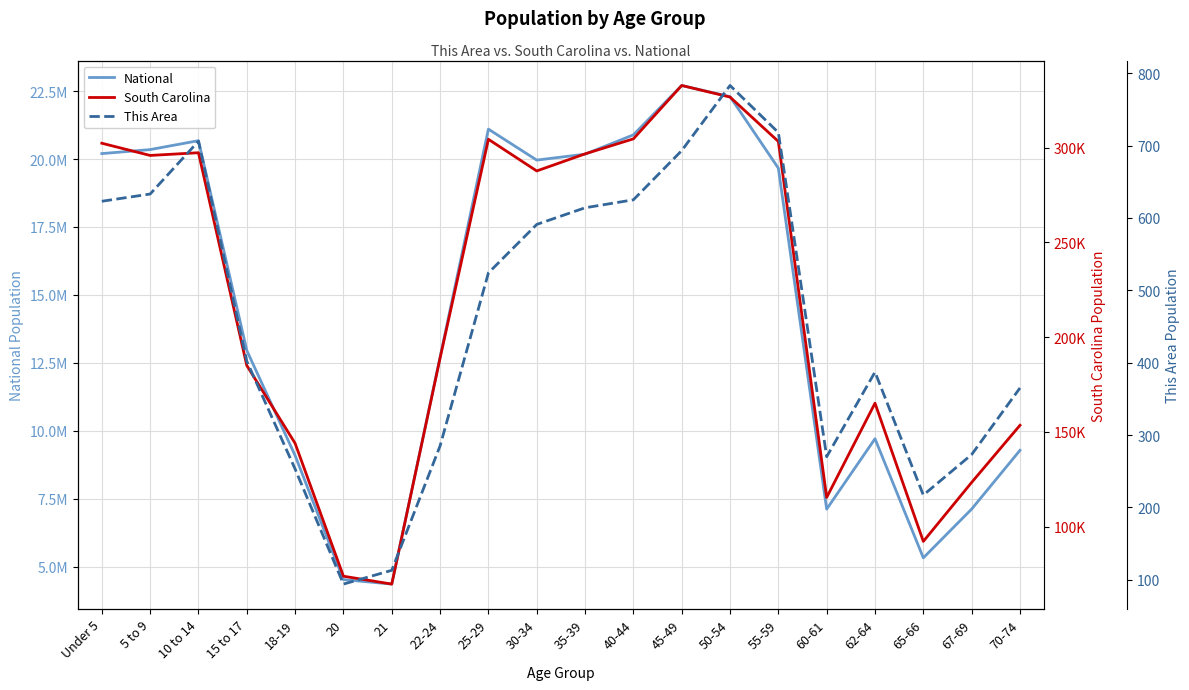

The value of South Carolina at 65-66 is 129046. True or false?

False